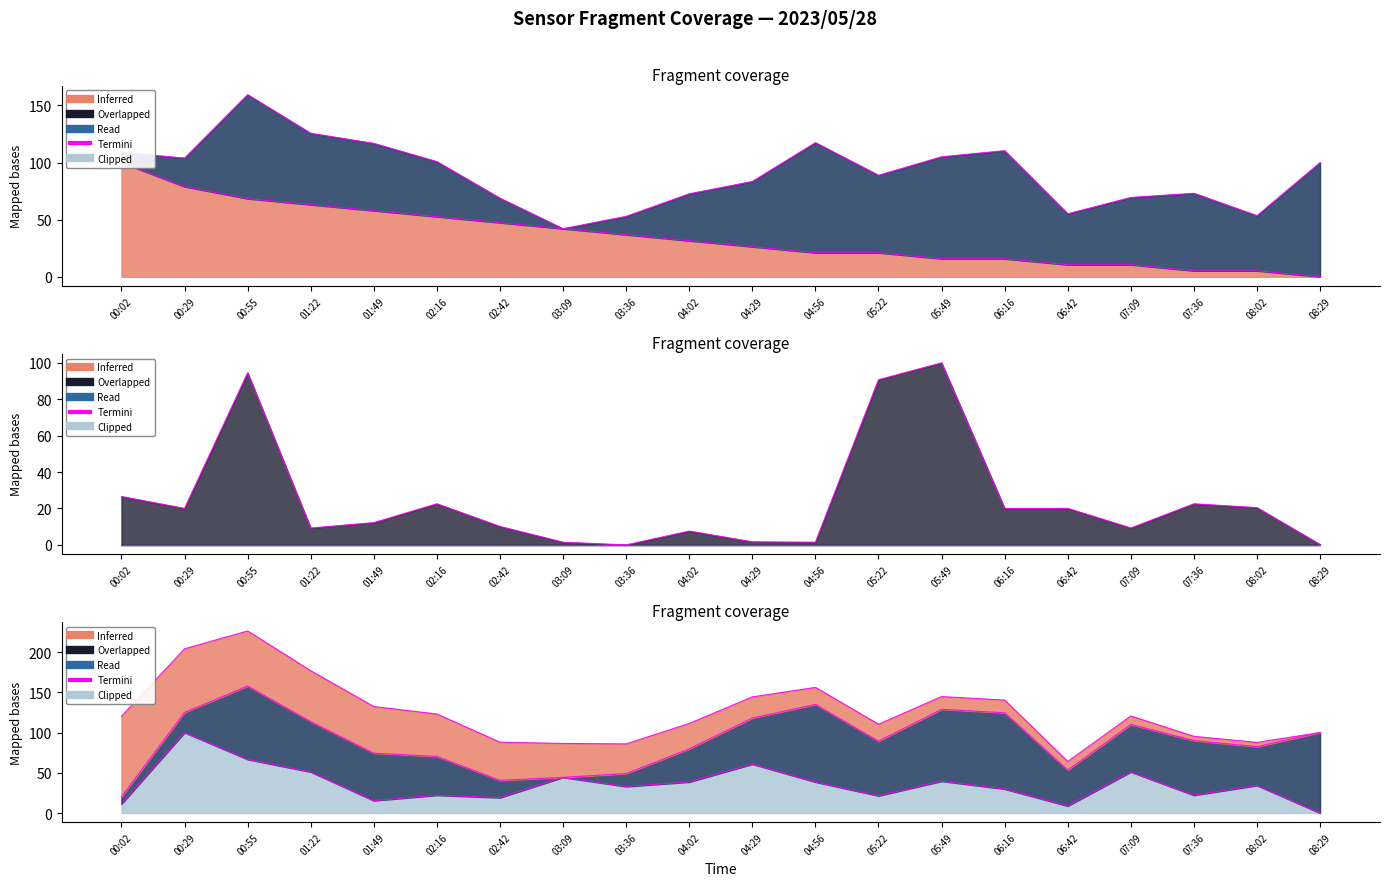

Which label corresponds to the largest value in the chart?

00:02